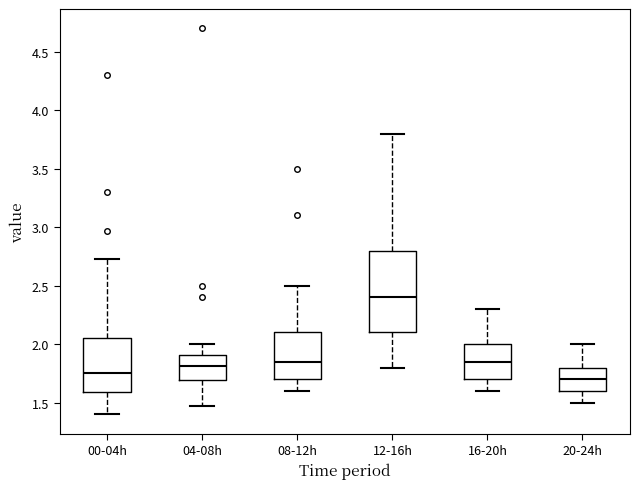

Where does the lower whisker of the box for 12-16h end on the y-axis? The values are not printed on the chart, so give them approximately, as read against the axis.

1.80